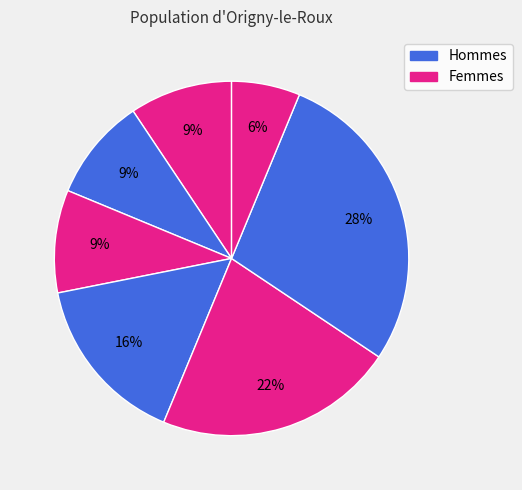

How many segments does this pie chart have?

7